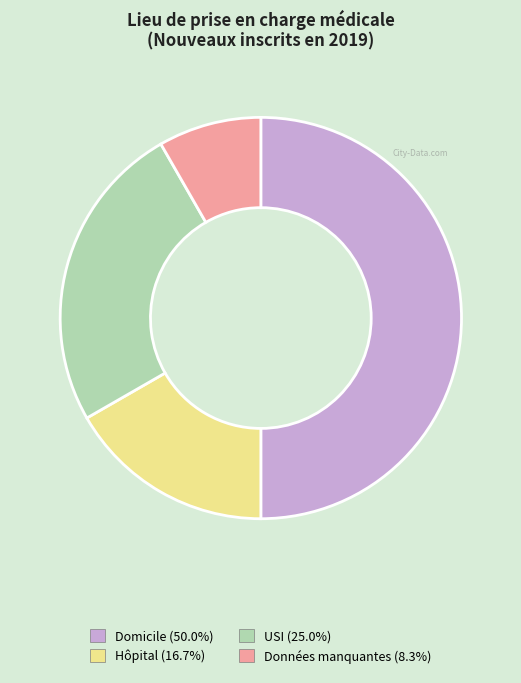

Which has a higher value, Données manquantes or Domicile?

Domicile